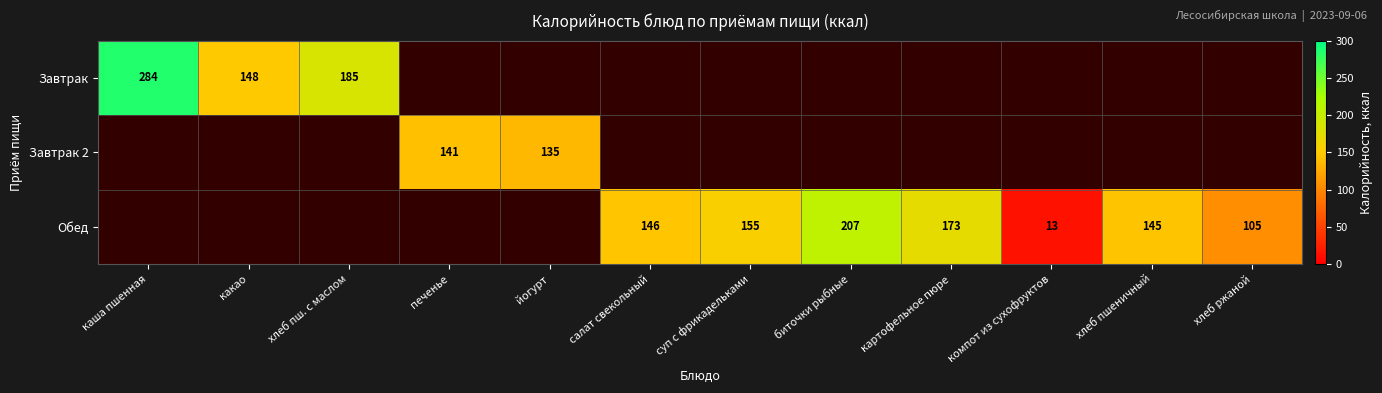

Between каша пшенная and хлеб пш. с маслом, which is larger?

каша пшенная